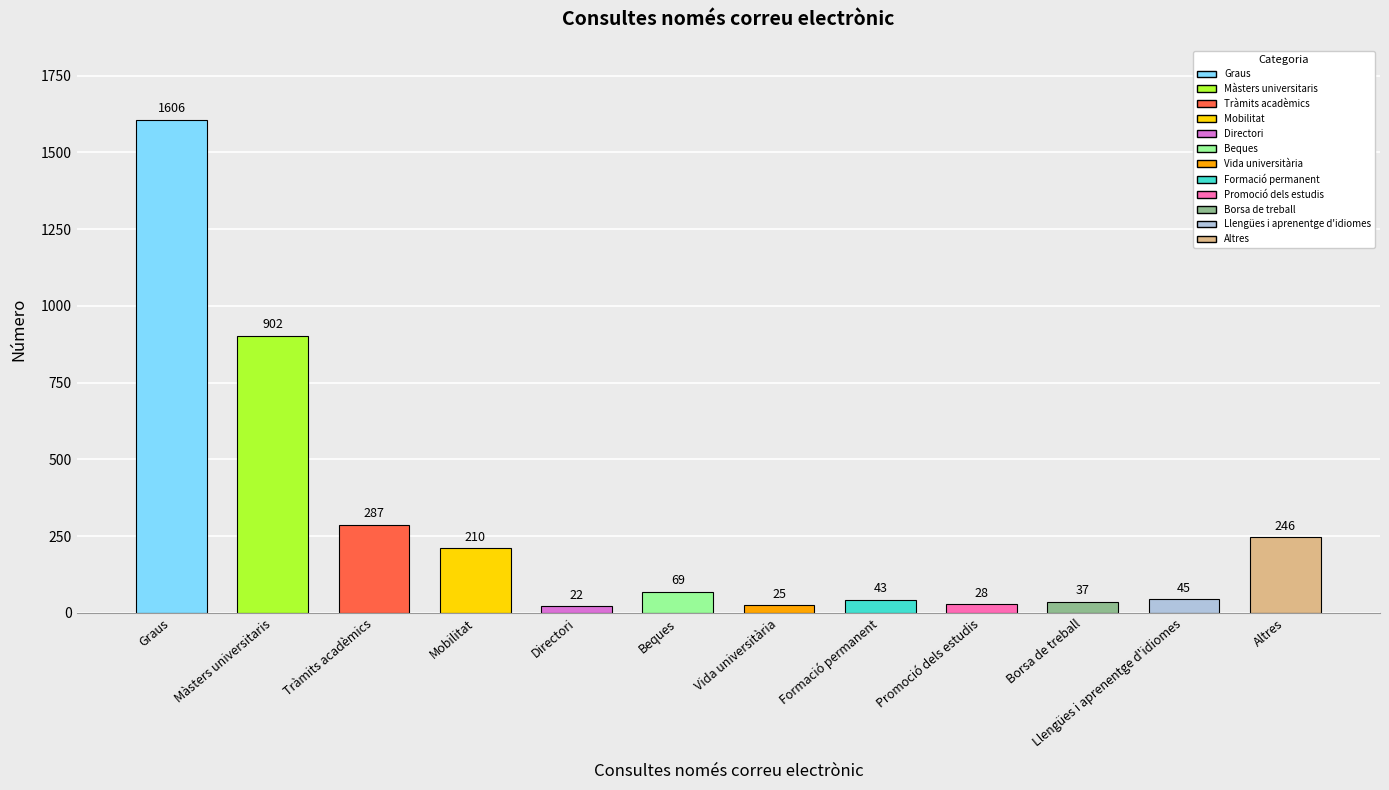

What position from the right is Promoció dels estudis?

4